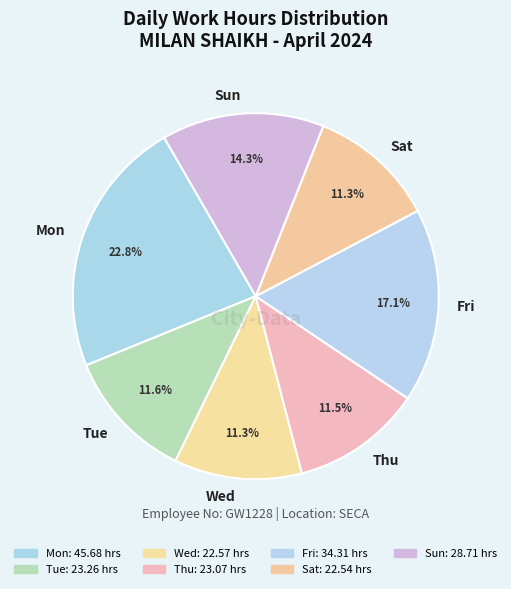

Between Fri and Sat, which is larger?

Fri